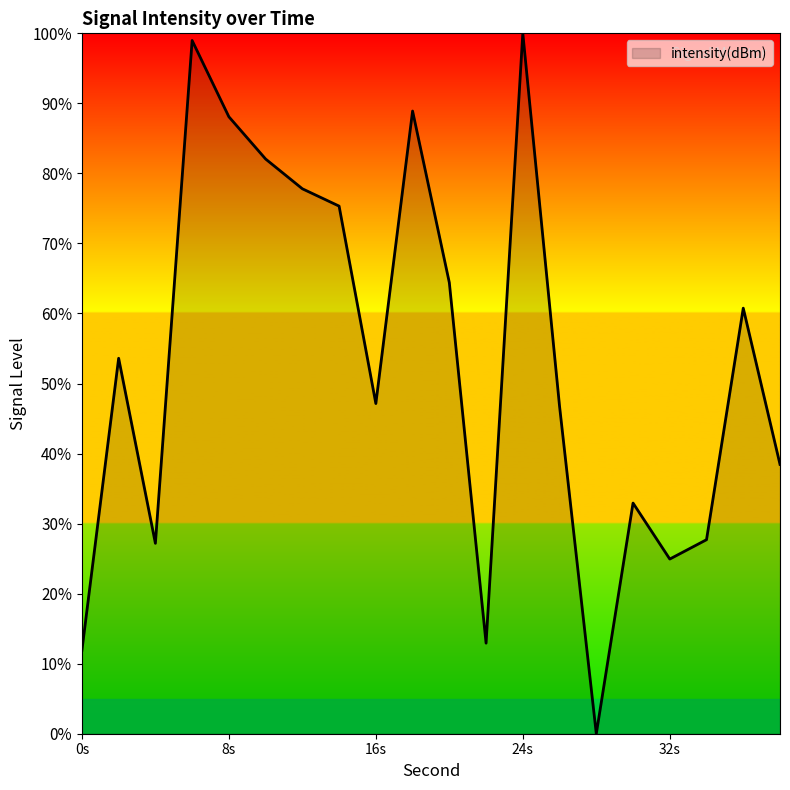

Does the chart have visible grid lines?

No